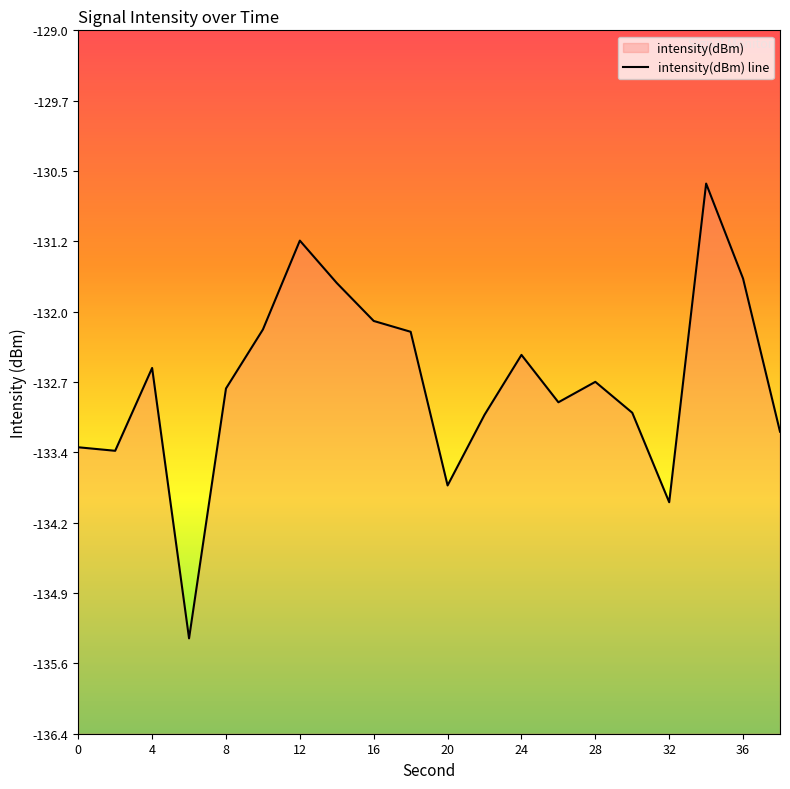

How many distinct data groups are displayed?

1